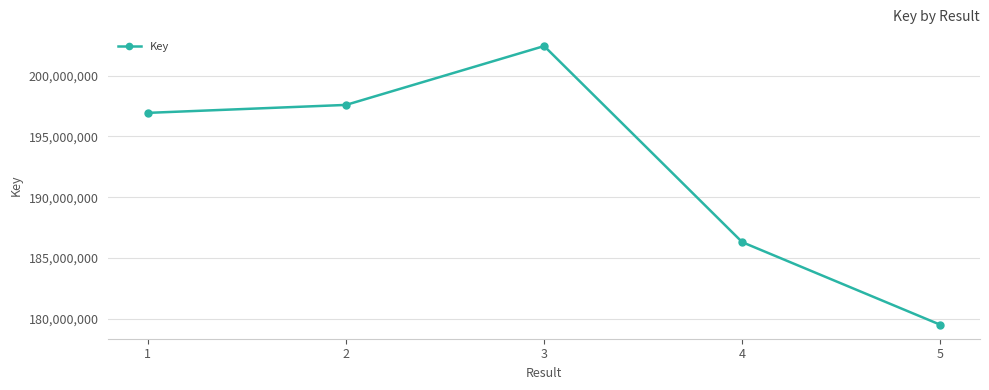

Rank the categories by value from highest to lowest.

3, 2, 1, 4, 5